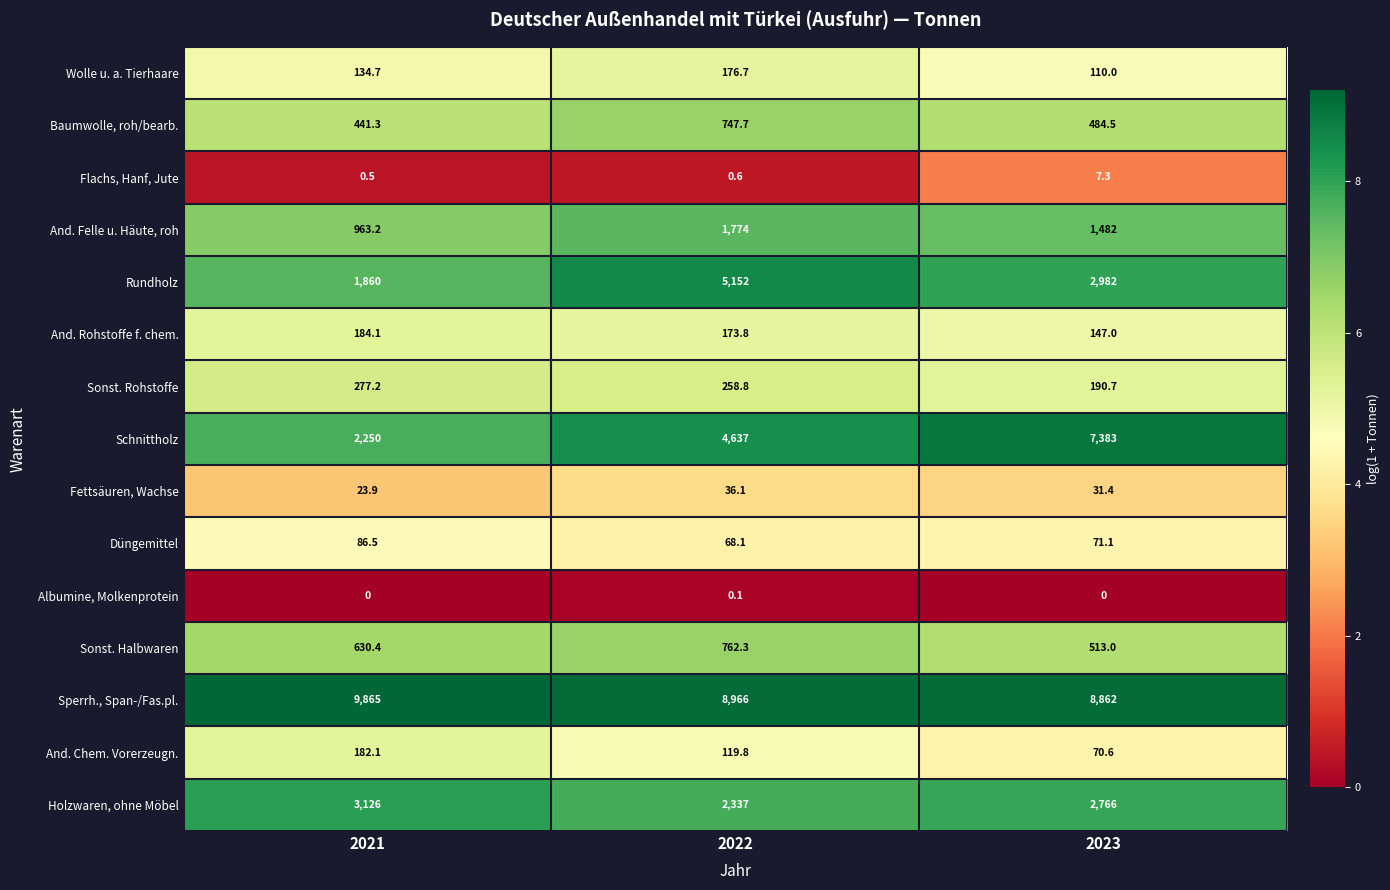

What is the sum of the Düngemittel values at 2021 and 2023?

157.6